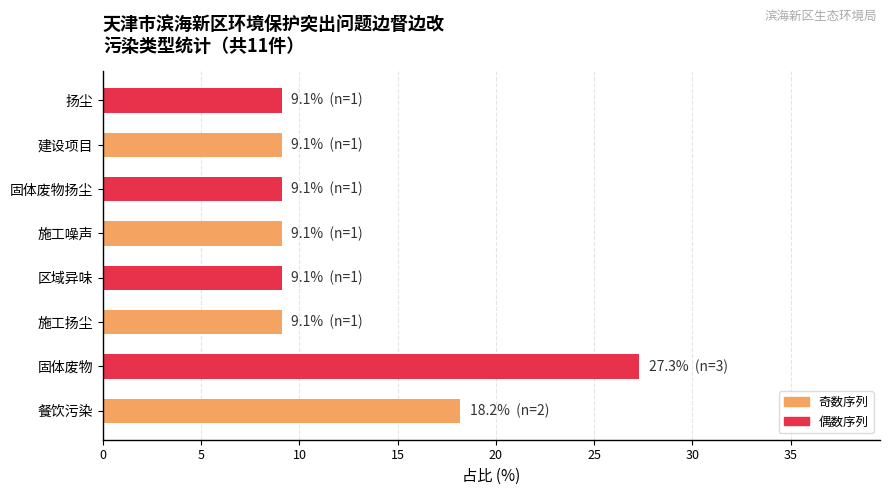

What is the sum of the values at 扬尘 and 建设项目?

18.2